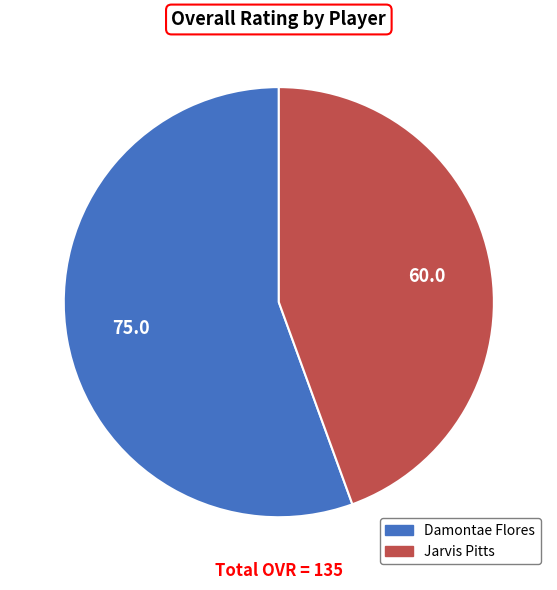

The Damontae Flores slice represents 56% of the pie. True or false?

True